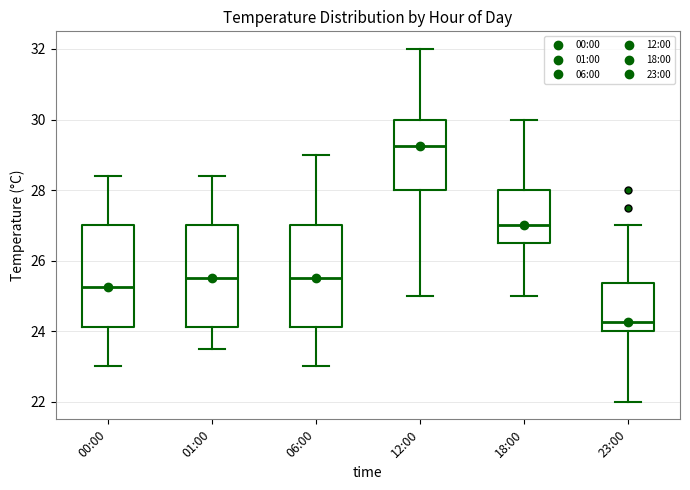

Where does the lower whisker of the box for 06:00 end on the y-axis? The values are not printed on the chart, so give them approximately, as read against the axis.

23.0